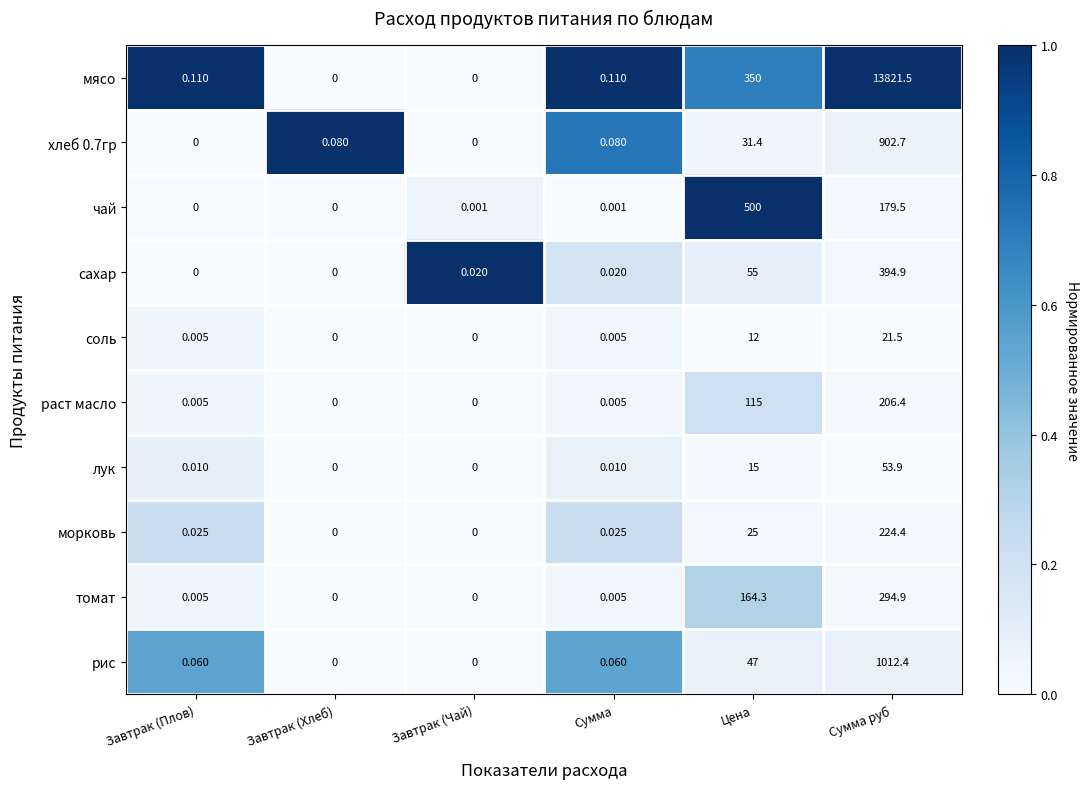

Which series has the widest spread of values?

мясо